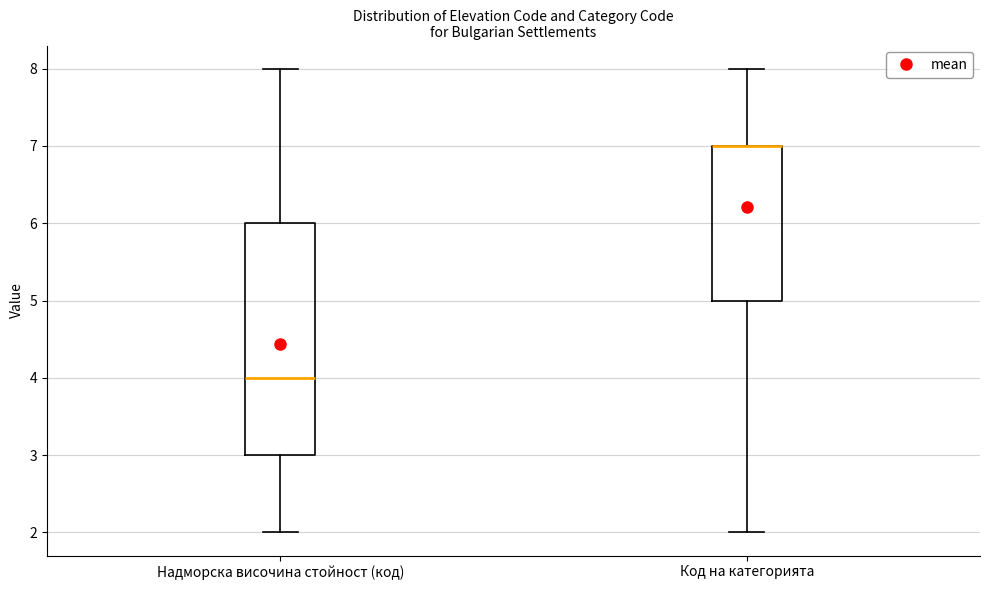

Reading left to right, read every box against the y-axis: the position of its median line, the range the box covers, and the ends of its whiskers. The values are not printed on the chart, so give them approximately, as read against the axis.

Надморска височина стойност (код): median 4, box 3 to 6, whiskers 2 to 8
Код на категорията: median 7 (drawn on the box's upper edge), box 5 to 7, whiskers 2 to 8